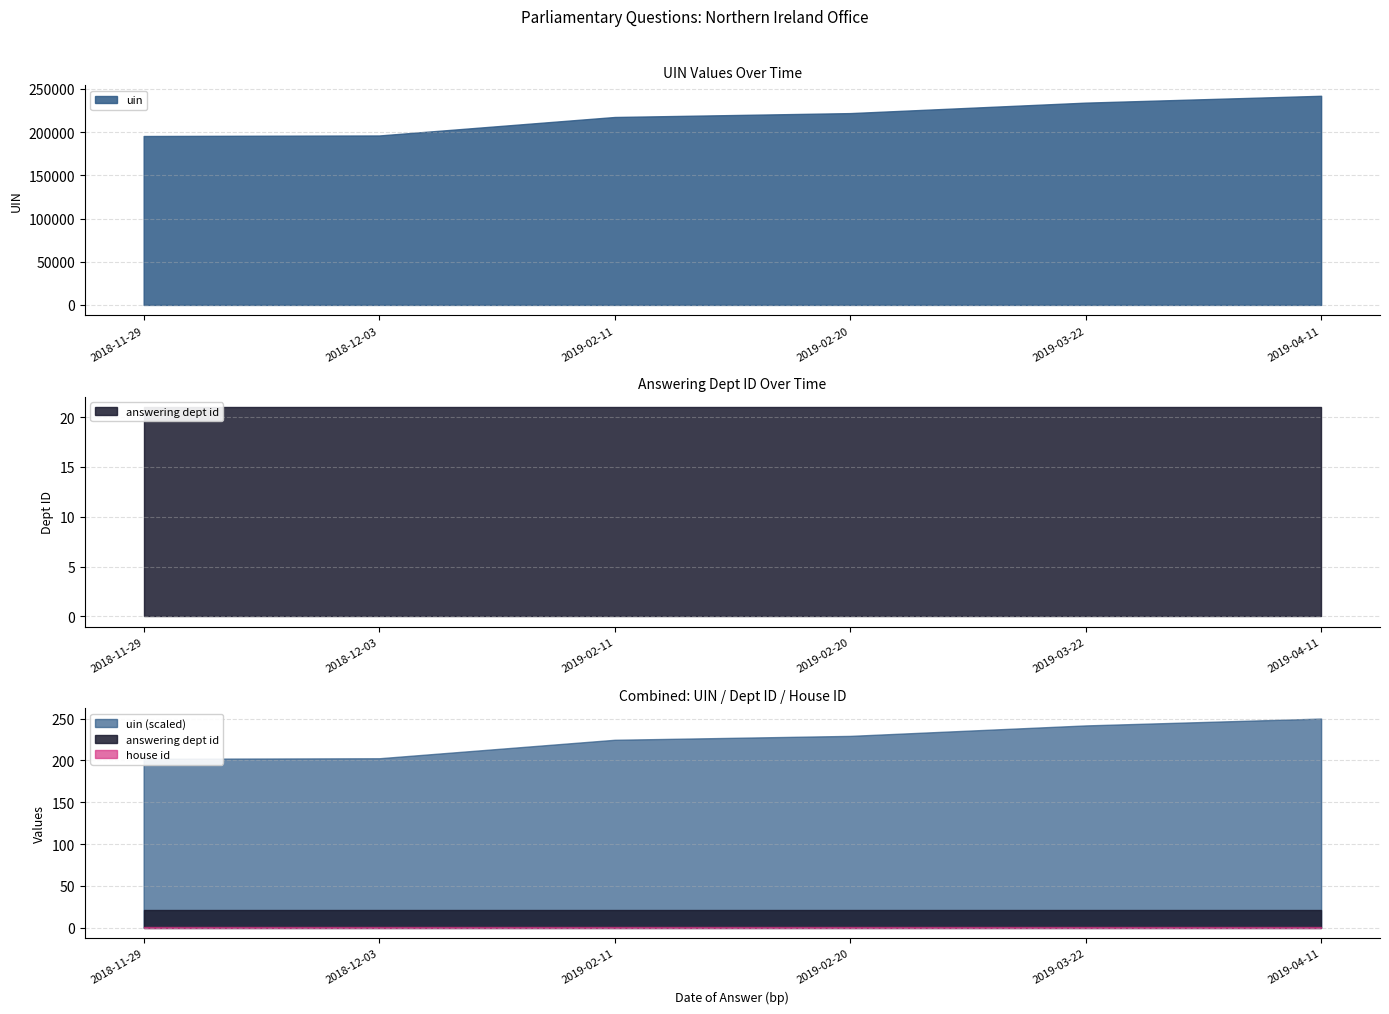

True or false: answering dept id has more than 2 interior local peaks.

False